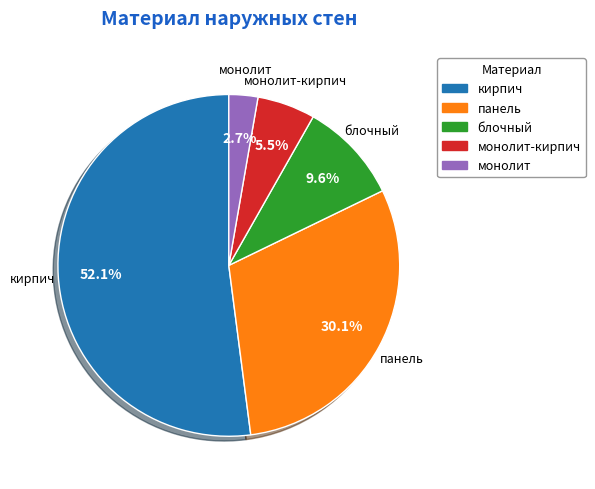

Does any single category account for the majority?

Yes